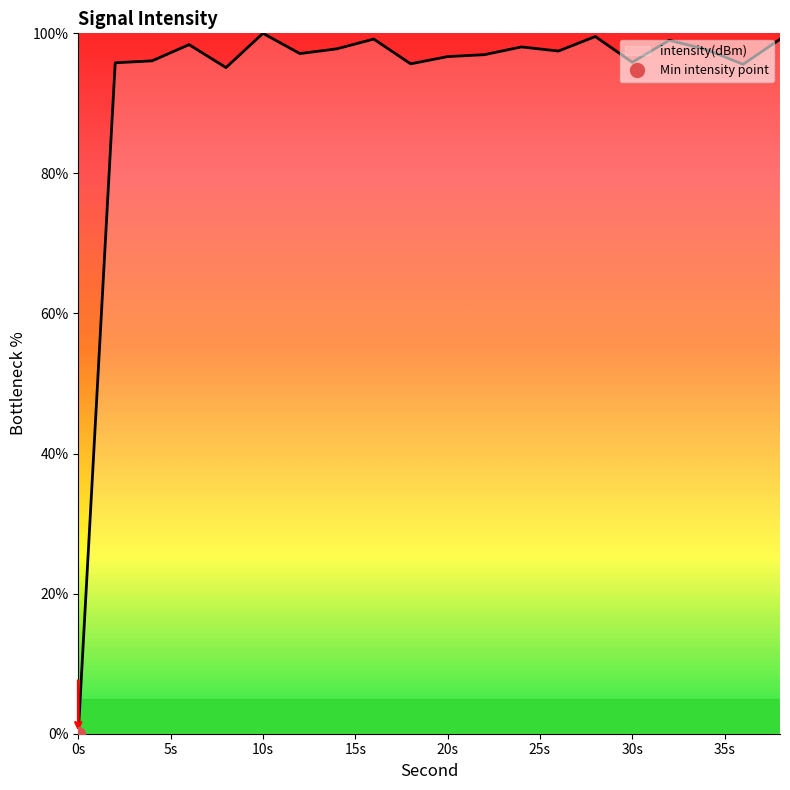

What is the difference between the values at 28 and 16?

0.4